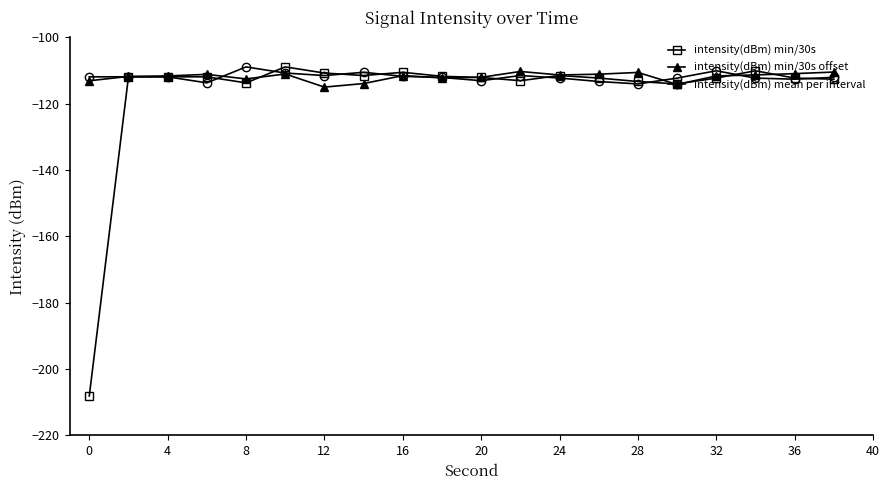

What is the minimum value for intensity(dBm) min/30s offset?

-115.0